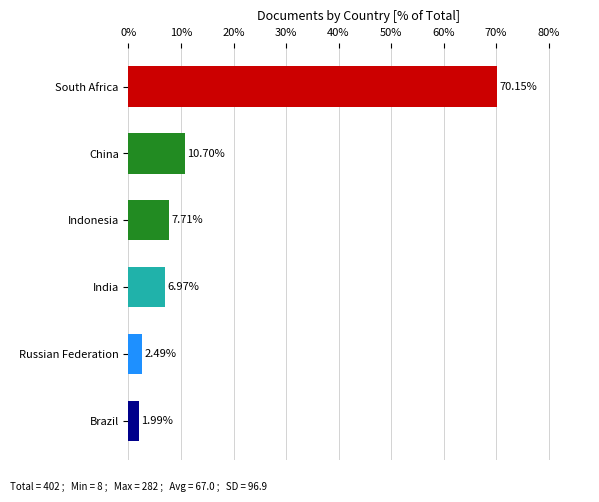

Rank the categories by value from highest to lowest.

South Africa, China, Indonesia, India, Russian Federation, Brazil